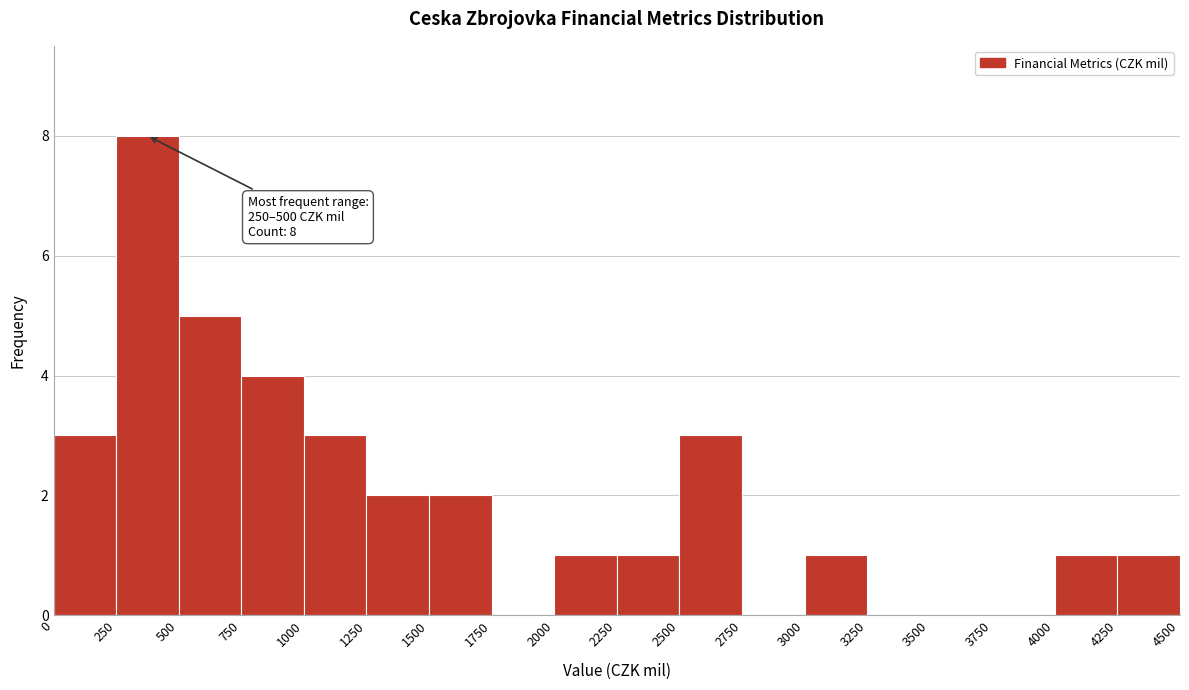

Over which range of the x-axis is the bar tallest?

250 to 500